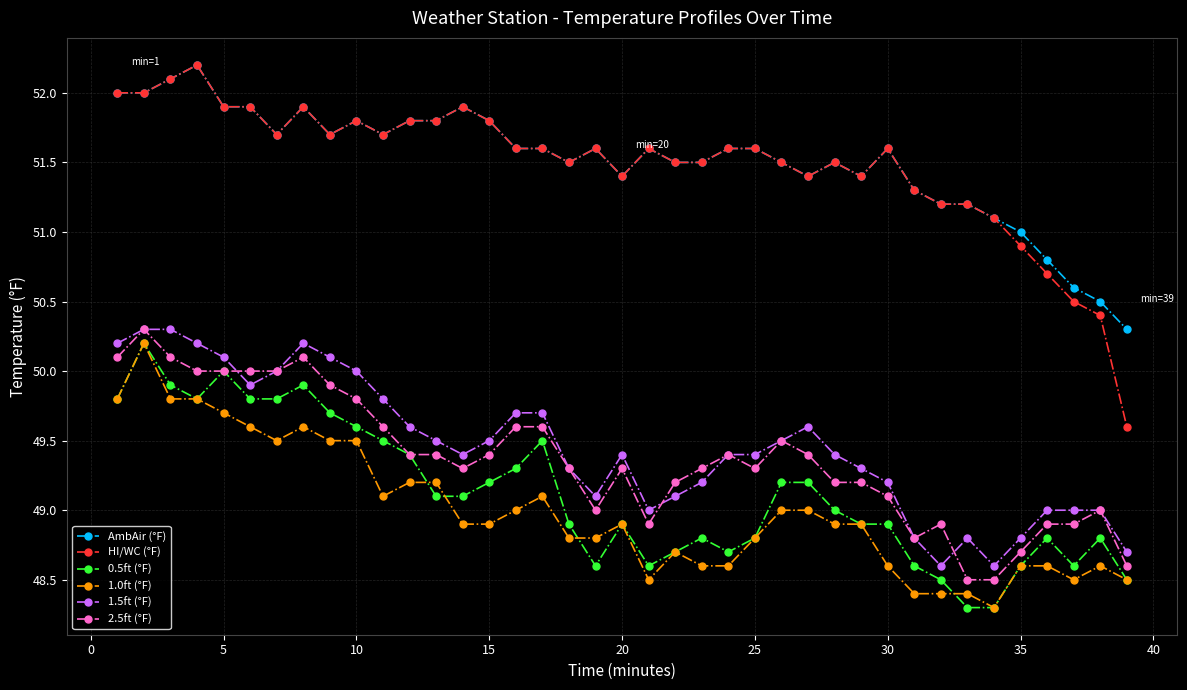

True or false: 1.0ft (°F) and AmbAir (°F) cross at least once.

False